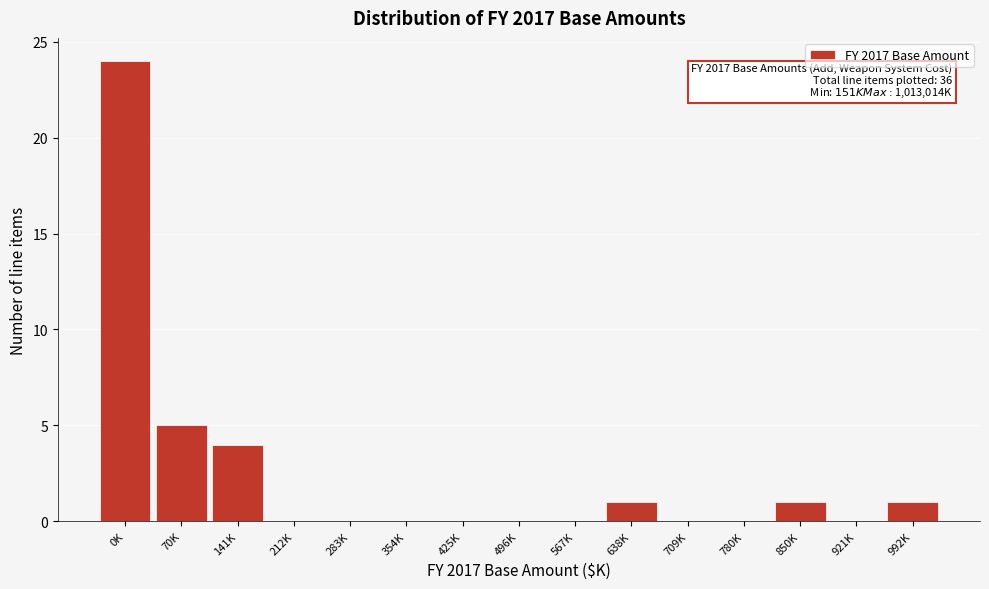

Reading right to left, extract all data points from this chart.

992K=1	921K=0	850K=1	780K=0	709K=0	638K=1	567K=0	496K=0	425K=0	354K=0	283K=0	212K=0	141K=4	70K=5	0K=24